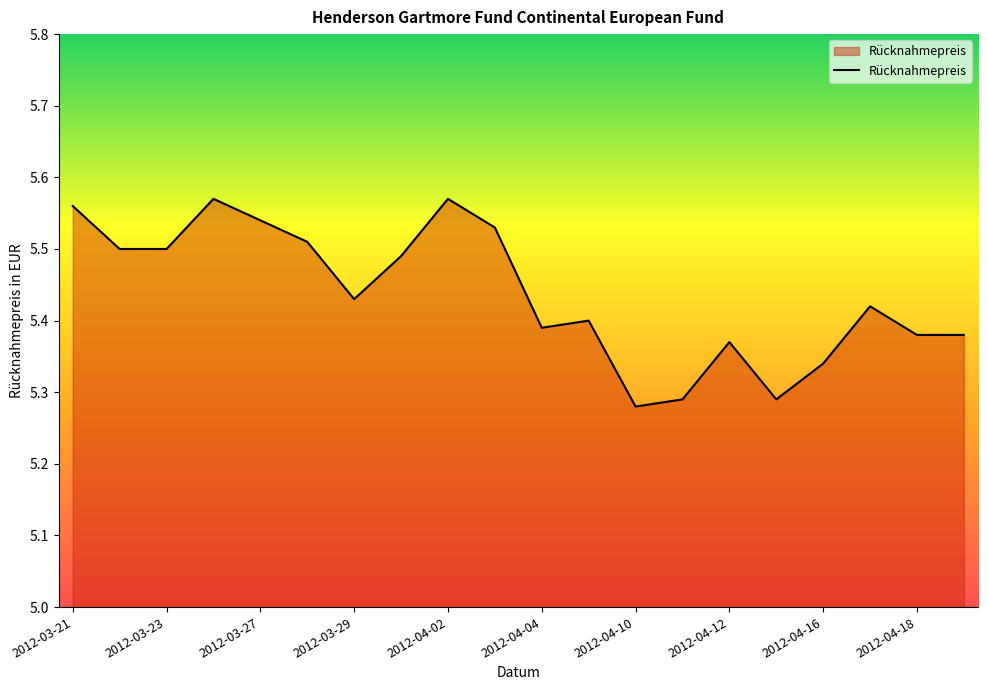

What is the difference between the maximum and minimum values?

0.3